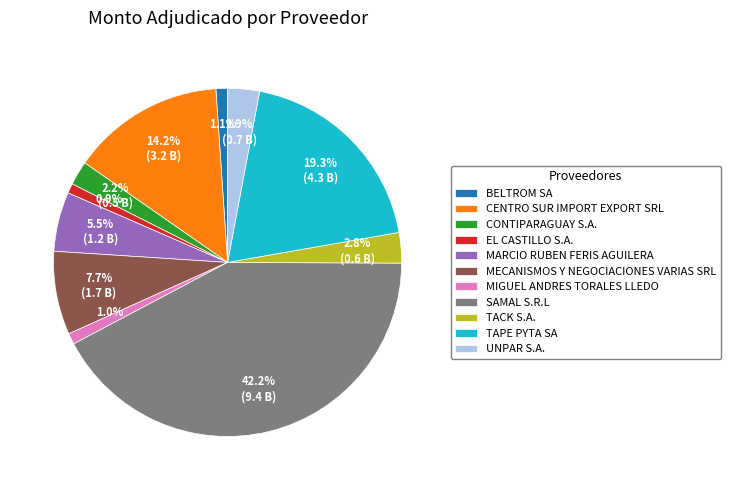

What percentage is the UNPAR S.A. slice, to the nearest percent?

3%